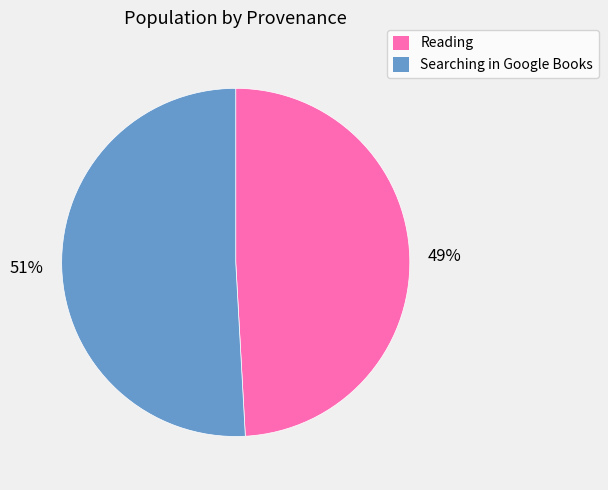

To the nearest percent, what is the average slice percentage?

50%